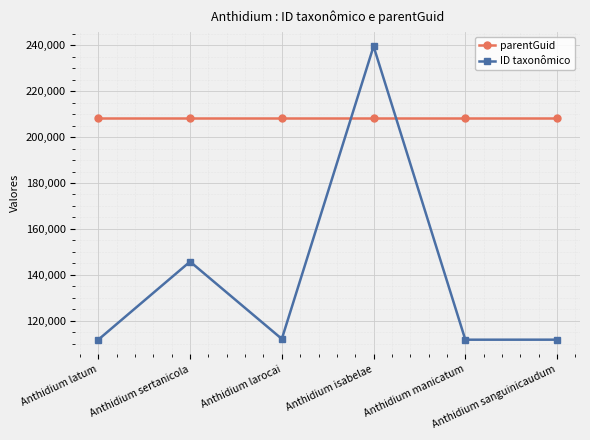

What is the lowest value of the parentGuid series?

208441